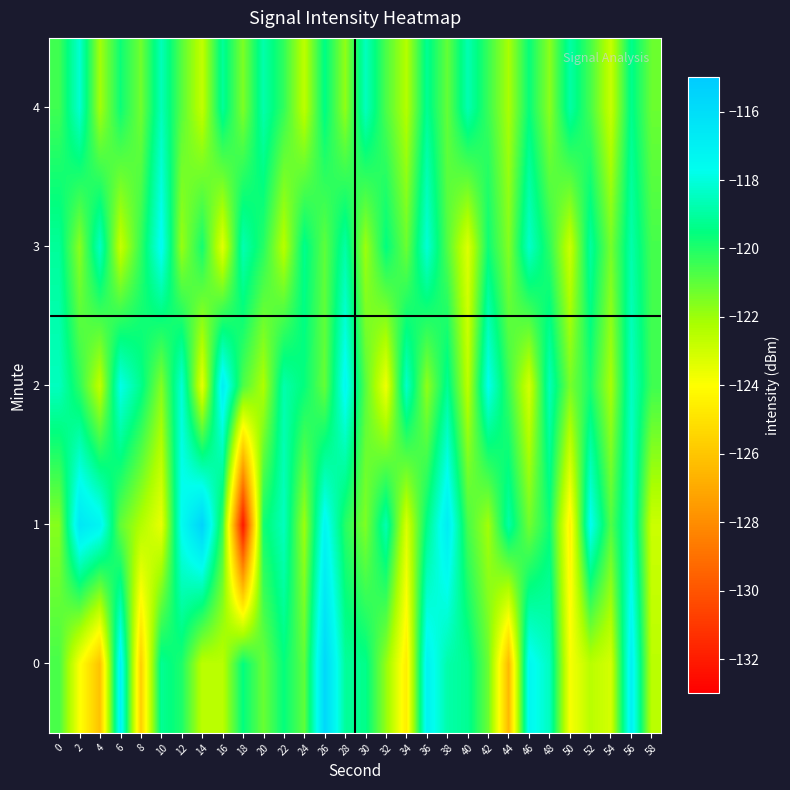

What is the maximum value shown in the chart?

-115.4